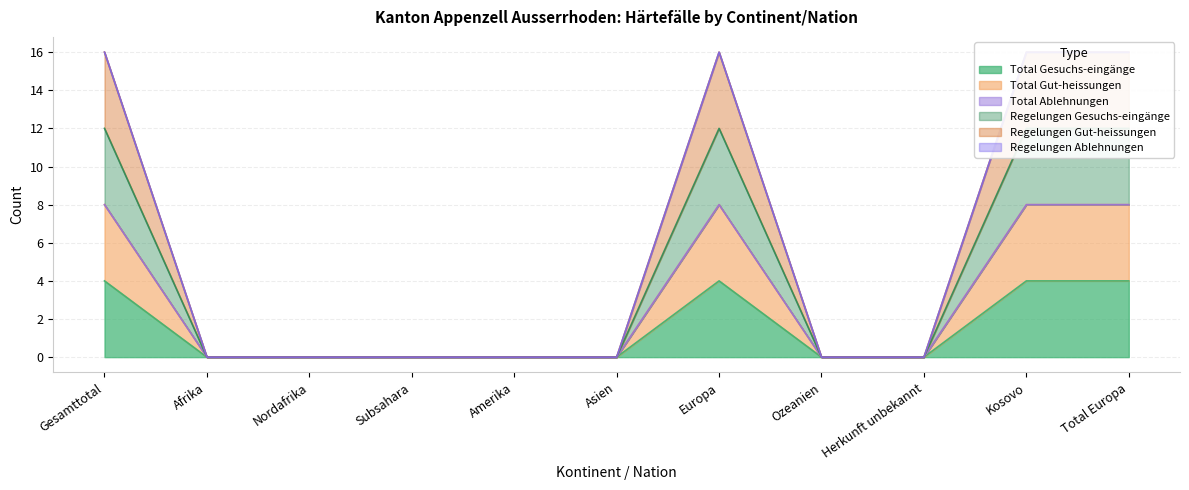

Is it true that Total Gesuchs-eingänge equals 1 at Ozeanien?

False